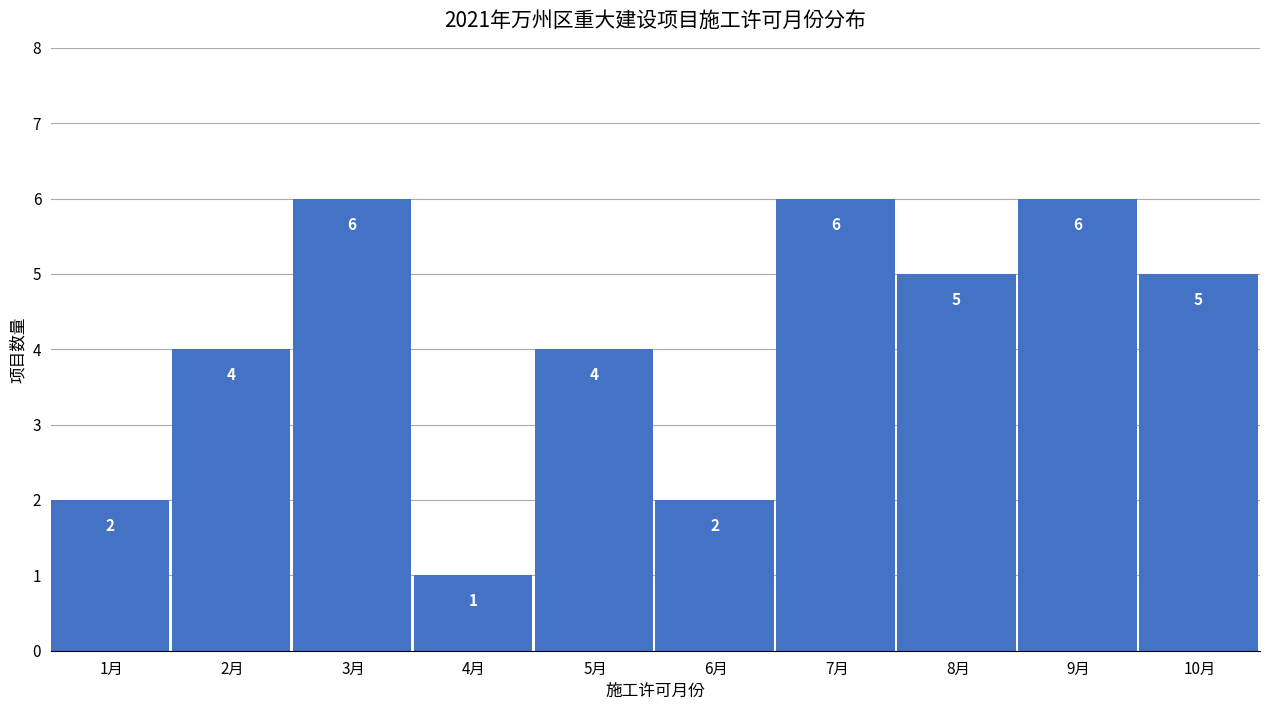

Reading left to right, what are all the values shown in this chart?

1月=2	2月=4	3月=6	4月=1	5月=4	6月=2	7月=6	8月=5	9月=6	10月=5